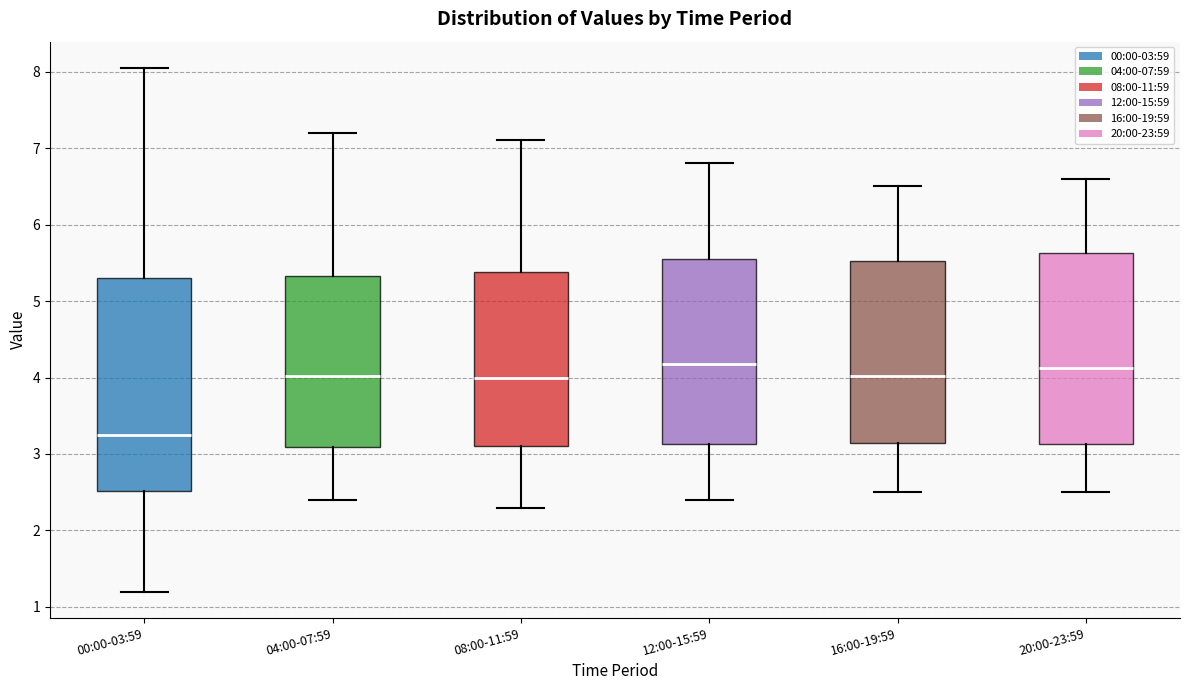

Reading left to right, read every box against the y-axis: the position of its median line, the range the box covers, and the ends of its whiskers. The values are not printed on the chart, so give them approximately, as read against the axis.

00:00-03:59: median 3.3, box 2.5 to 5.3, whiskers 1.2 to 8.1
04:00-07:59: median 4.0, box 3.1 to 5.3, whiskers 2.4 to 7.2
08:00-11:59: median 4.0, box 3.1 to 5.4, whiskers 2.3 to 7.1
12:00-15:59: median 4.2, box 3.1 to 5.6, whiskers 2.4 to 6.8
16:00-19:59: median 4.0, box 3.1 to 5.5, whiskers 2.5 to 6.5
20:00-23:59: median 4.1, box 3.1 to 5.6, whiskers 2.5 to 6.6